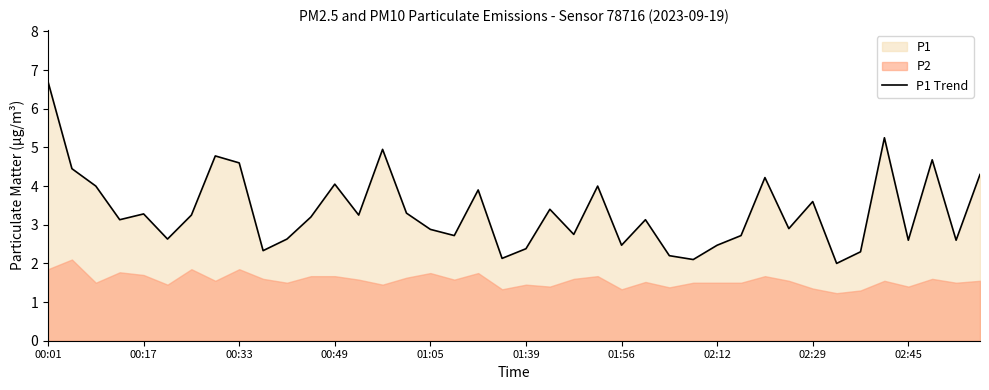

At which label does P1 Trend first exceed 3?

00:01